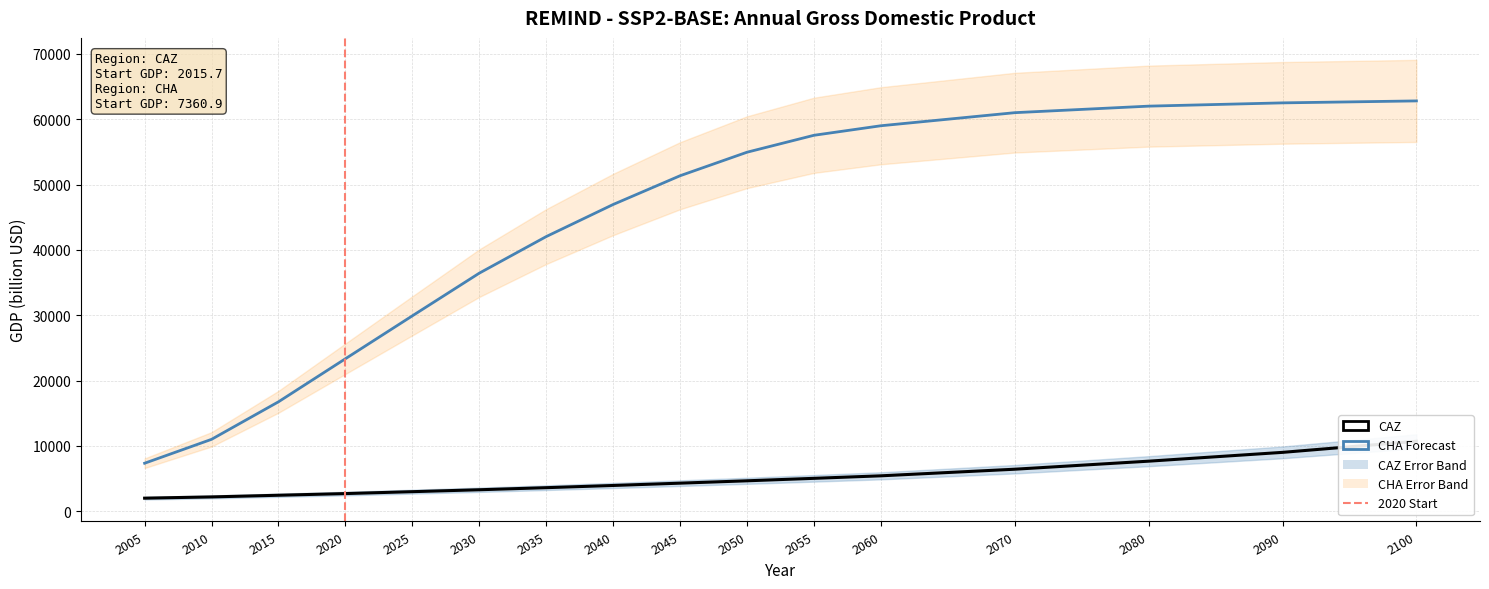

How many data points in CHA are less than 51351?

8